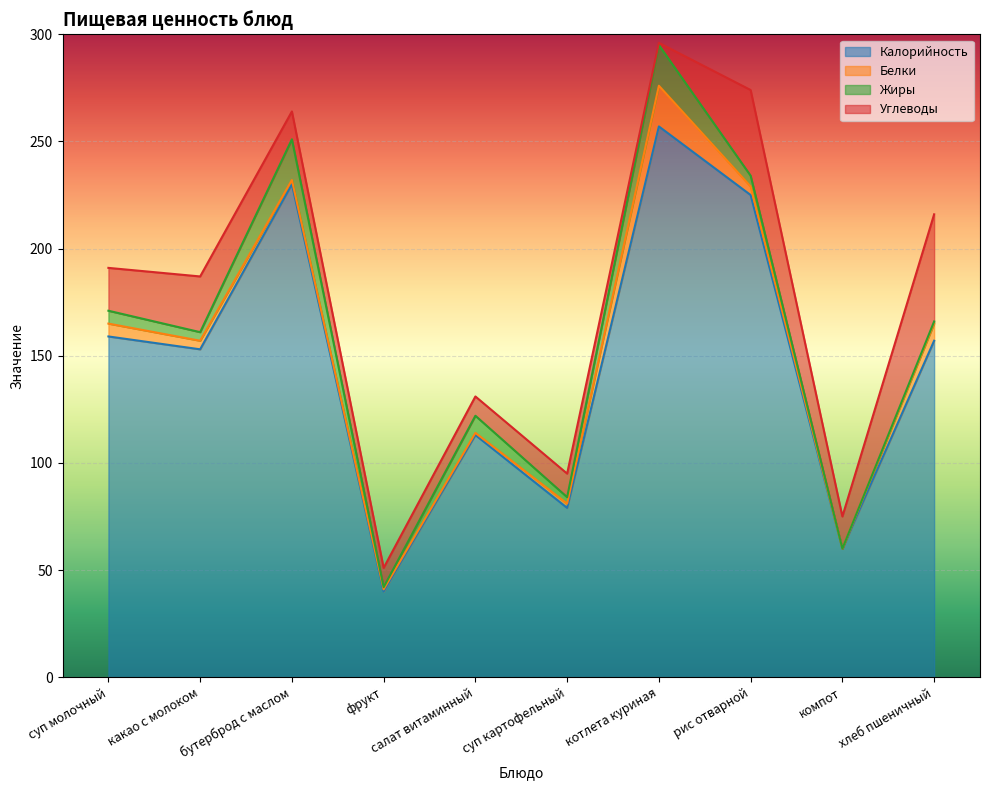

How many positive values does the Белки series have?

9